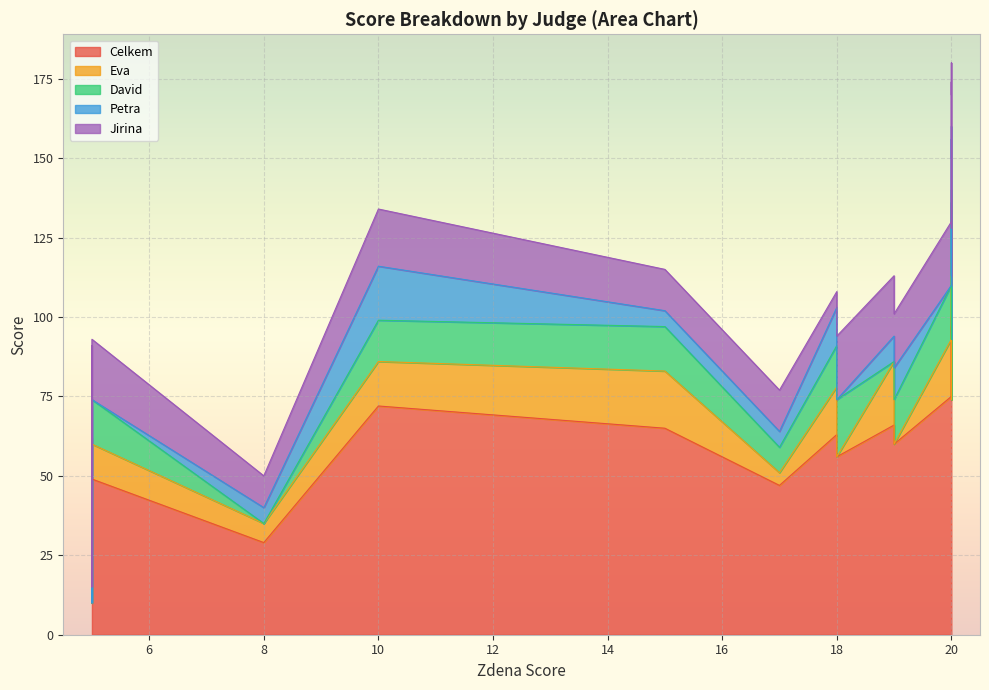

Which category has the lowest value in the Celkem series?

5